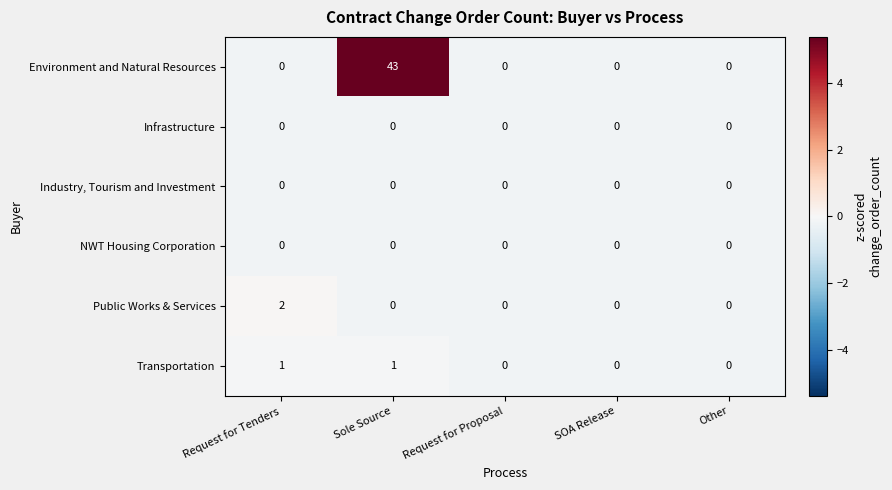

At which label does Public Works & Services reach its peak?

Request for Tenders